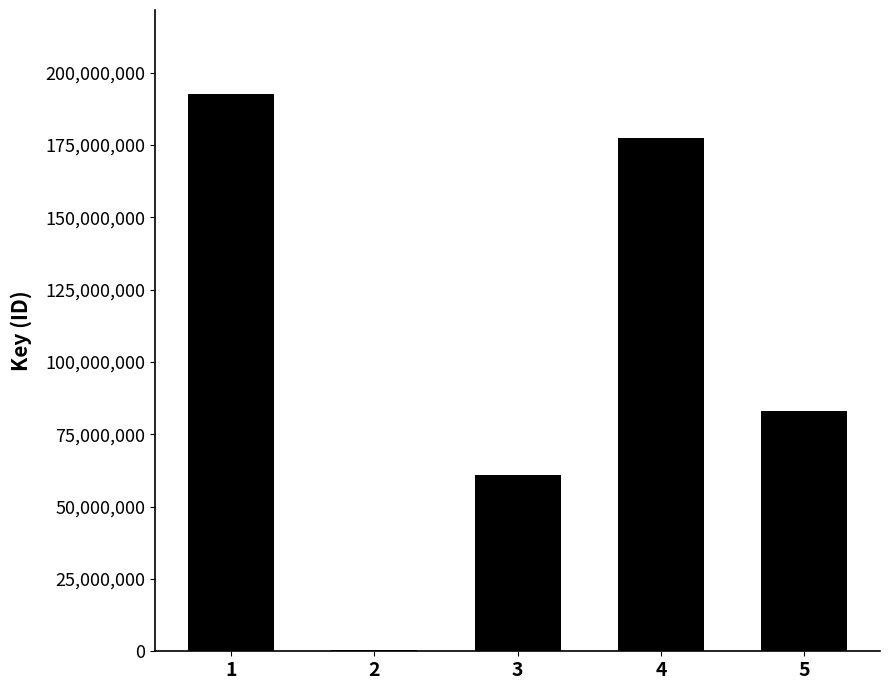

Reading right to left, extract all data points from this chart.

5=82922272	4=177227527	3=60997817	2=324649	1=192704365